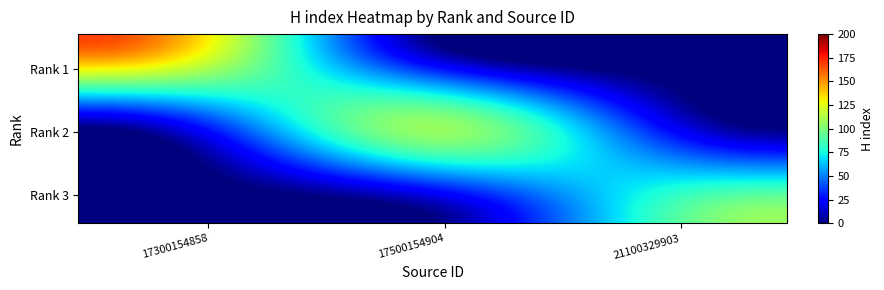

How many categories are shown in the chart?

30